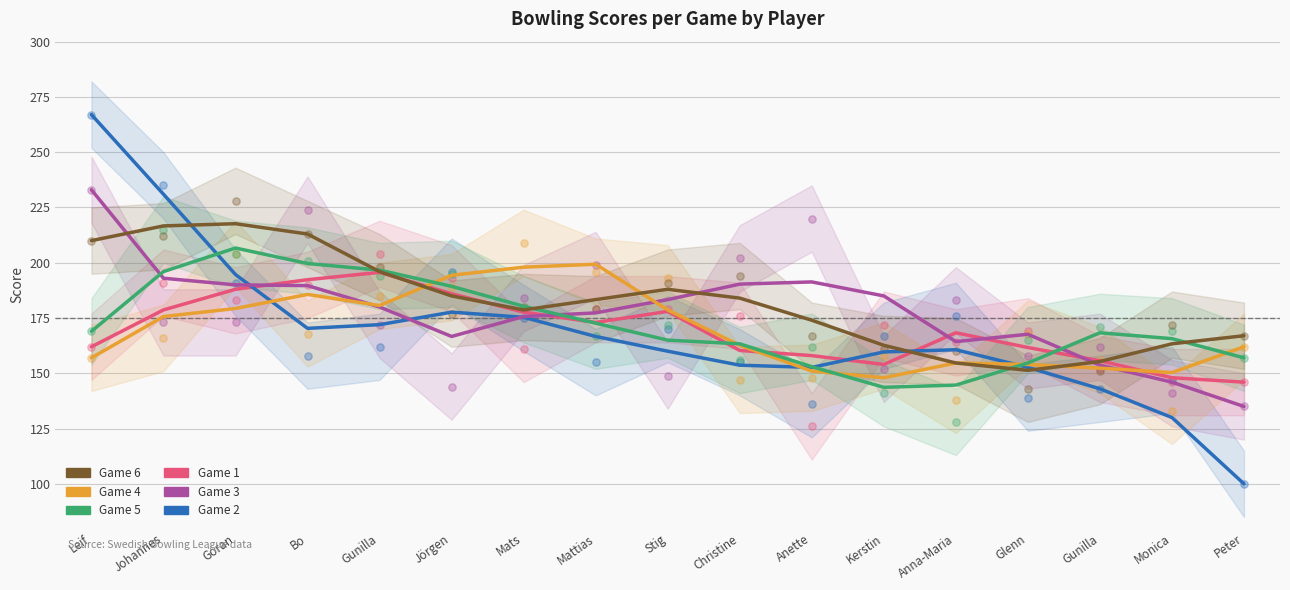

At how many categories does at least one series exceed 125?

17